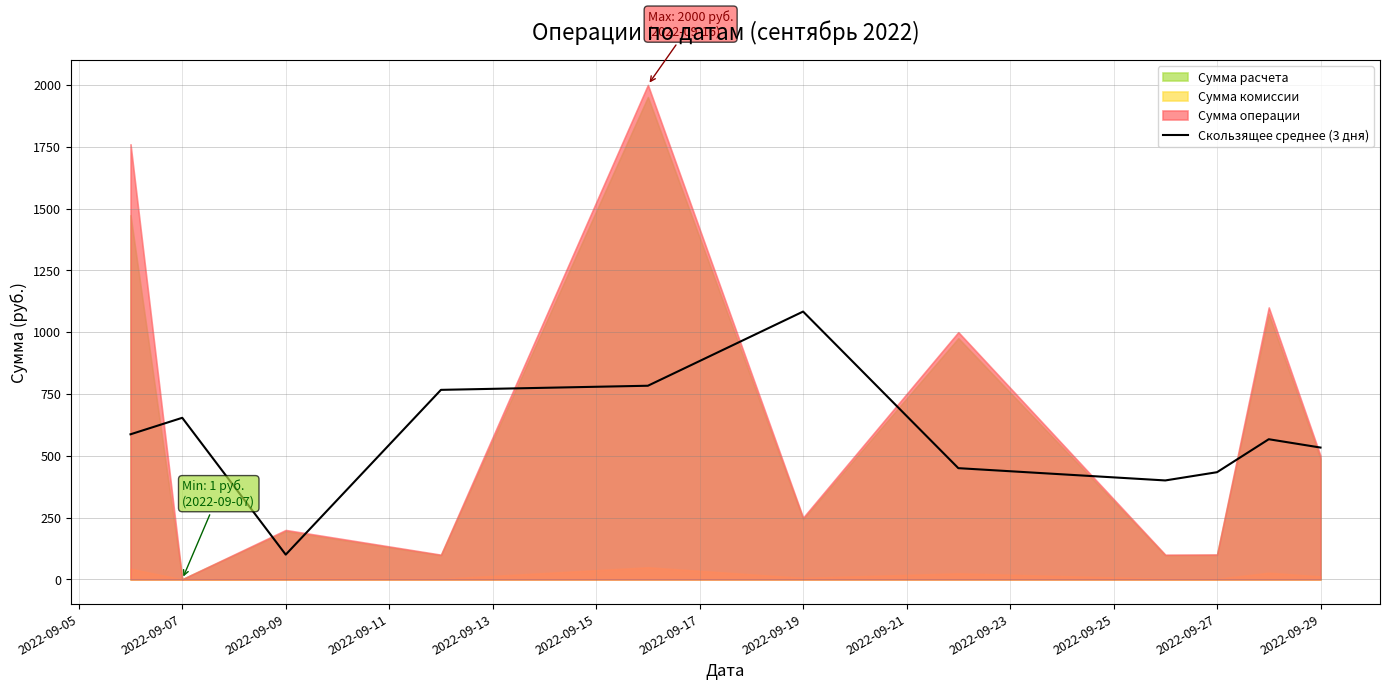

The value of Скользящее среднее (3 дня) at 2022-09-19 is 583.0. True or false?

False